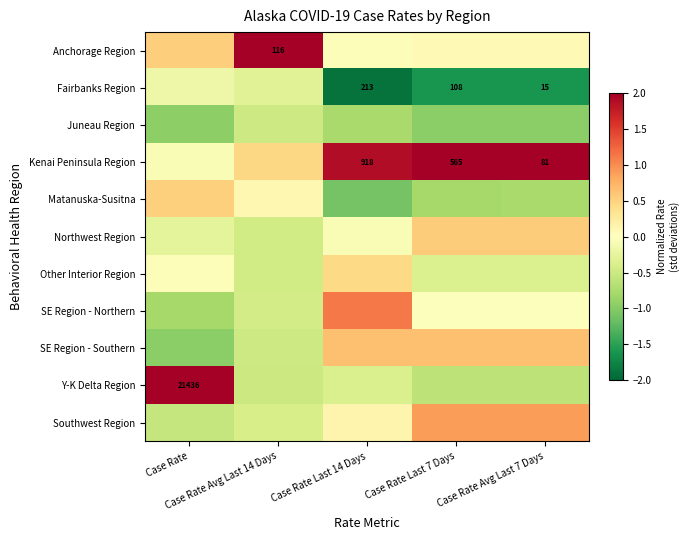

The Juneau Region series shows -0.5 at Case Rate Avg Last 7 Days. True or false?

False